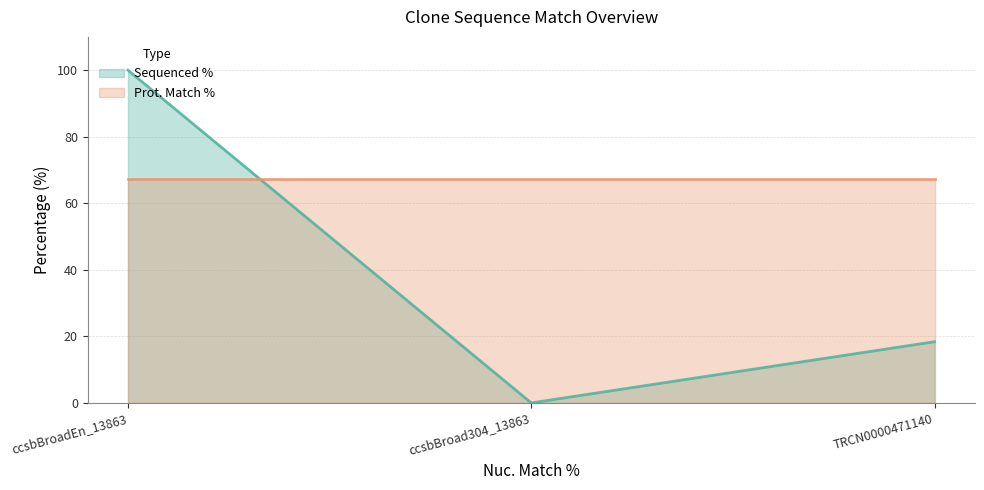

Is it true that the value at TRCN0000471140 is 18.4?

True